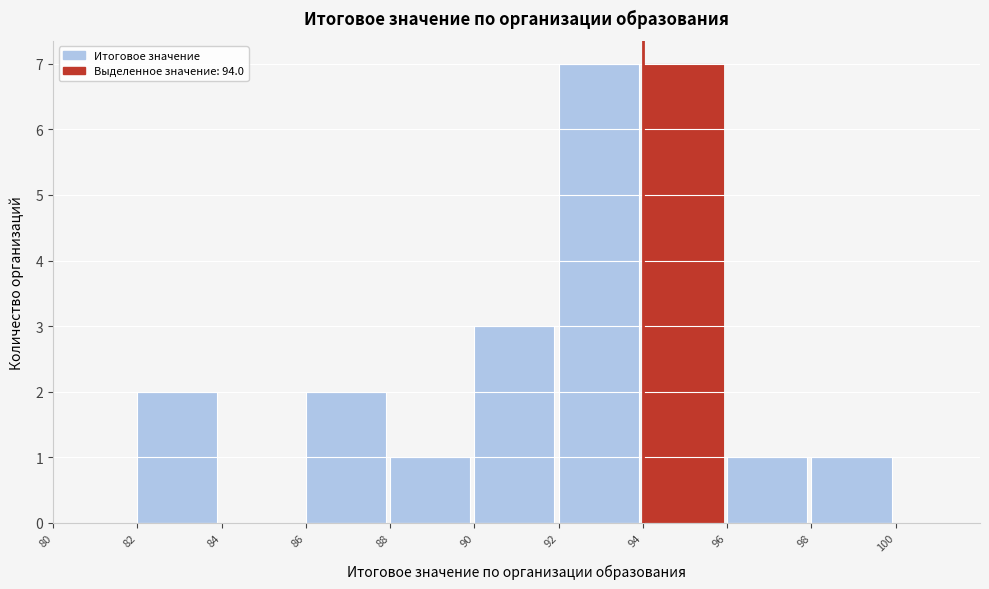

What is the height of the bar covering 88 to 90 on the x-axis? The values are not printed on the chart, so give them approximately, as read against the axis.

1